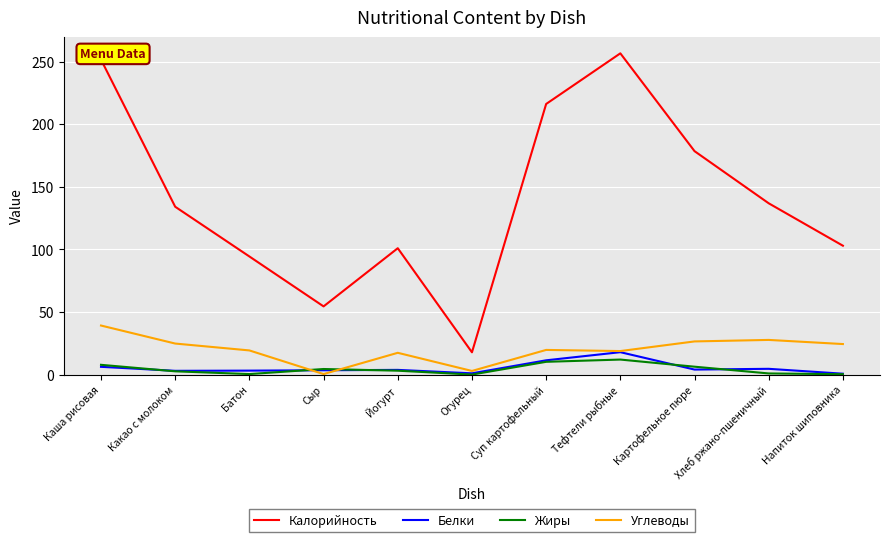

How many distinct data groups are displayed?

4